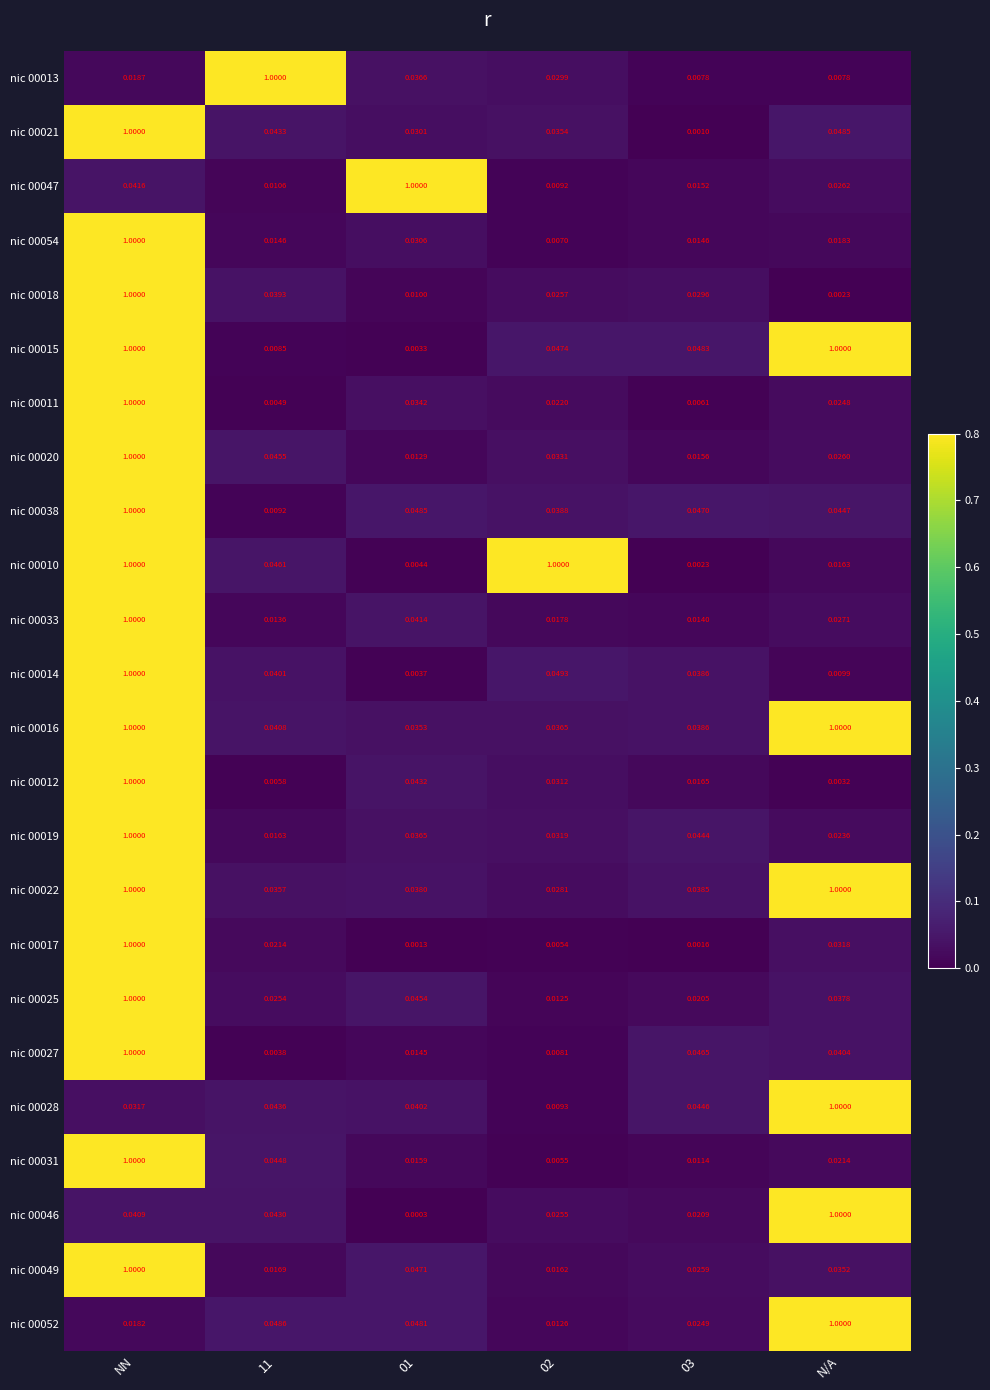

At which category is the sum across all series the highest?

NN